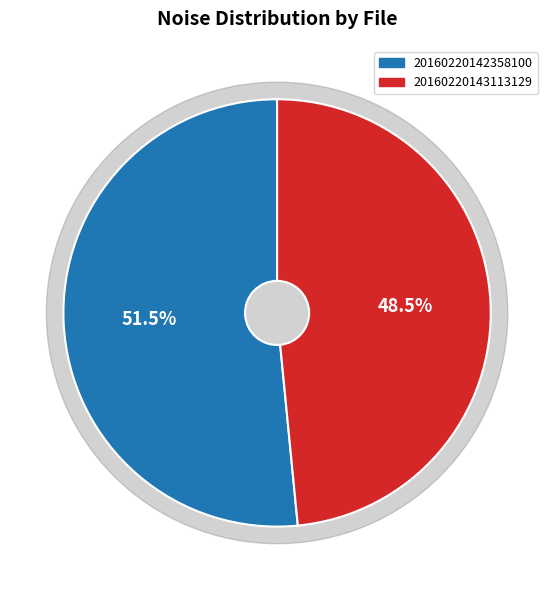

Which category has the biggest portion of the pie?

20160220142358100_CIIRC-R1_met.fits